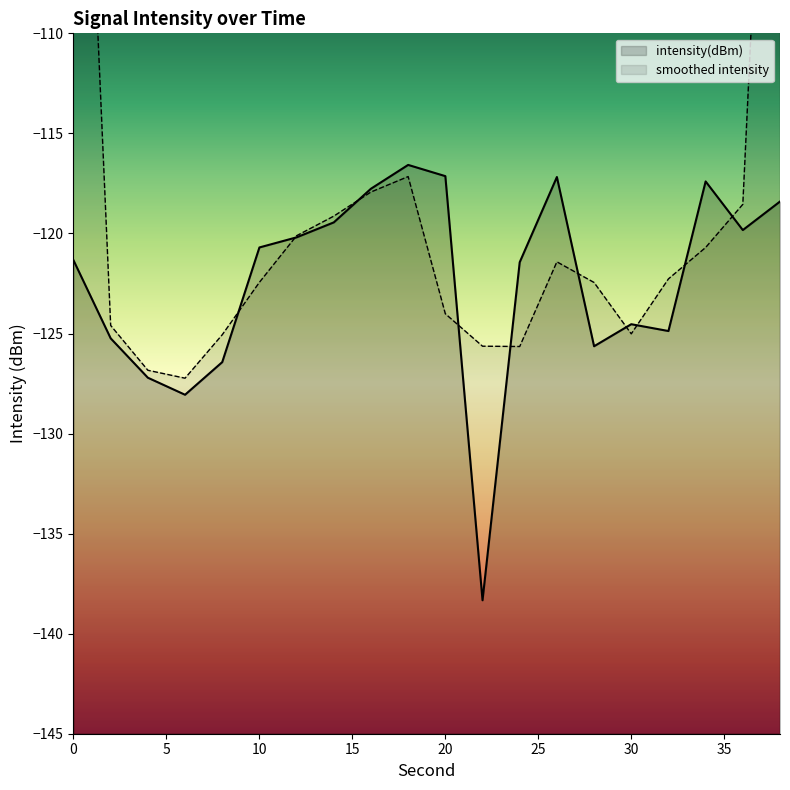

How many points are higher than both their immediate neighbors (excluding endpoints)?

4